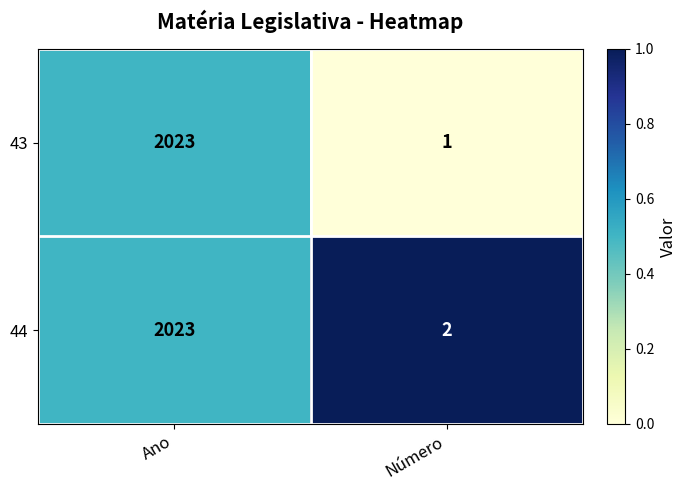

Which series has the largest range (max minus min)?

43